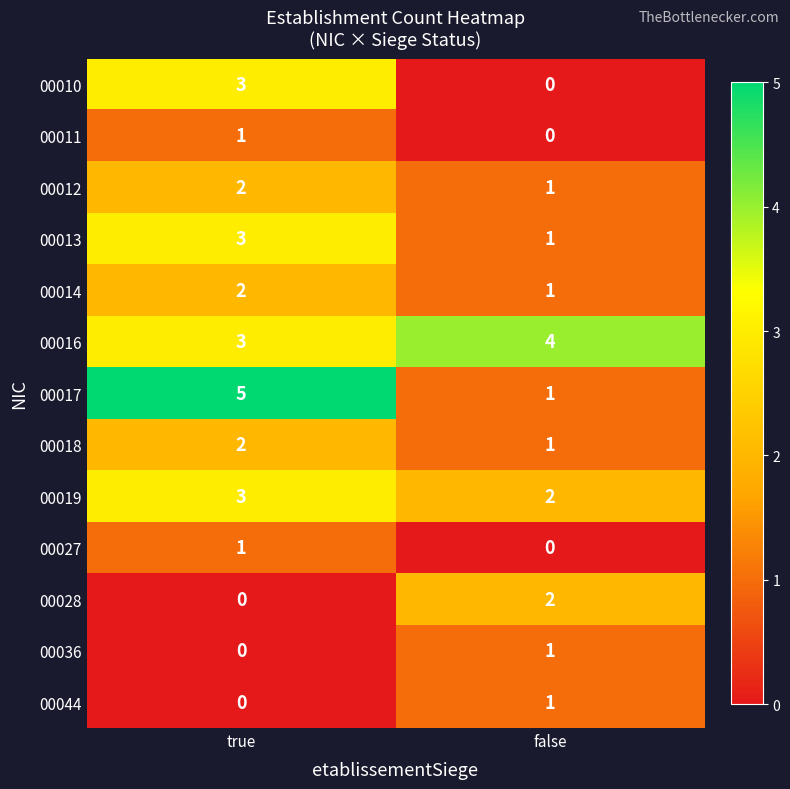

At how many categories does at least one series exceed 0?

2